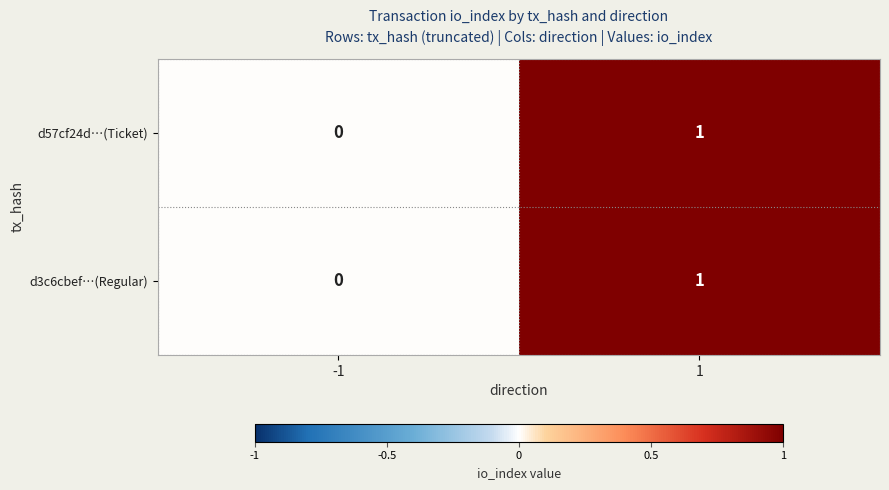

True or false: d3c6cbef…(Regular) has a value of 0 at -1.

True